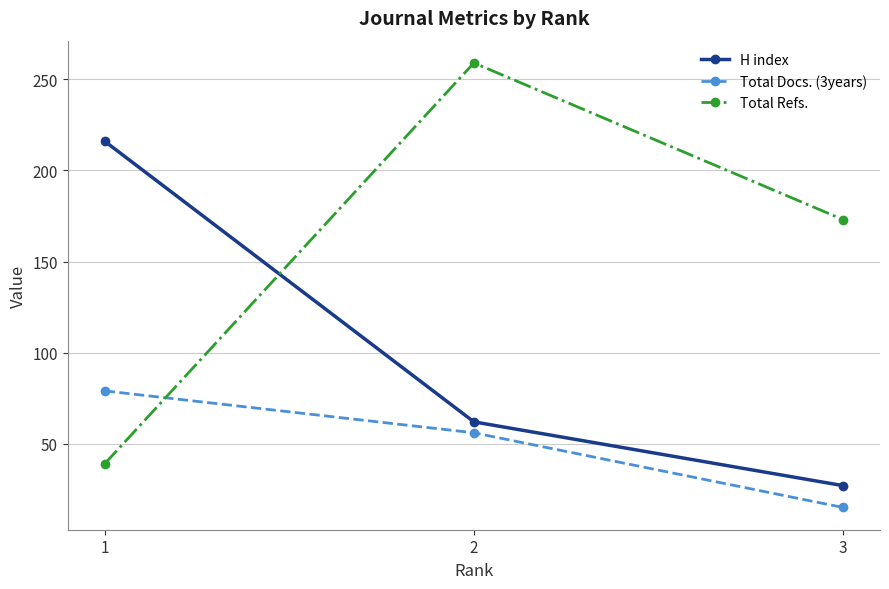

Reading left to right, transcribe all the data shown in this chart.

H index: 216	62	27
Total Docs. (3years): 79	56	15
Total Refs.: 39	259	173